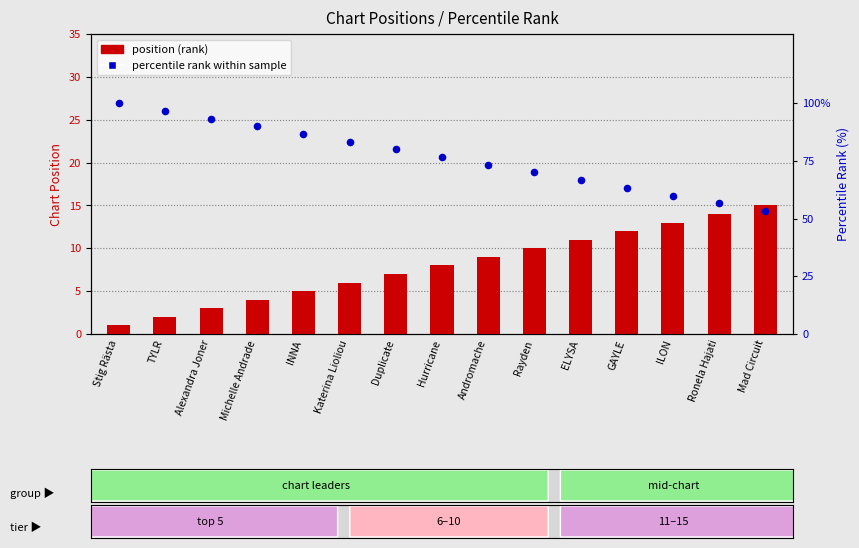

Which series has the widest spread of Y values?

Percentile rank within sample